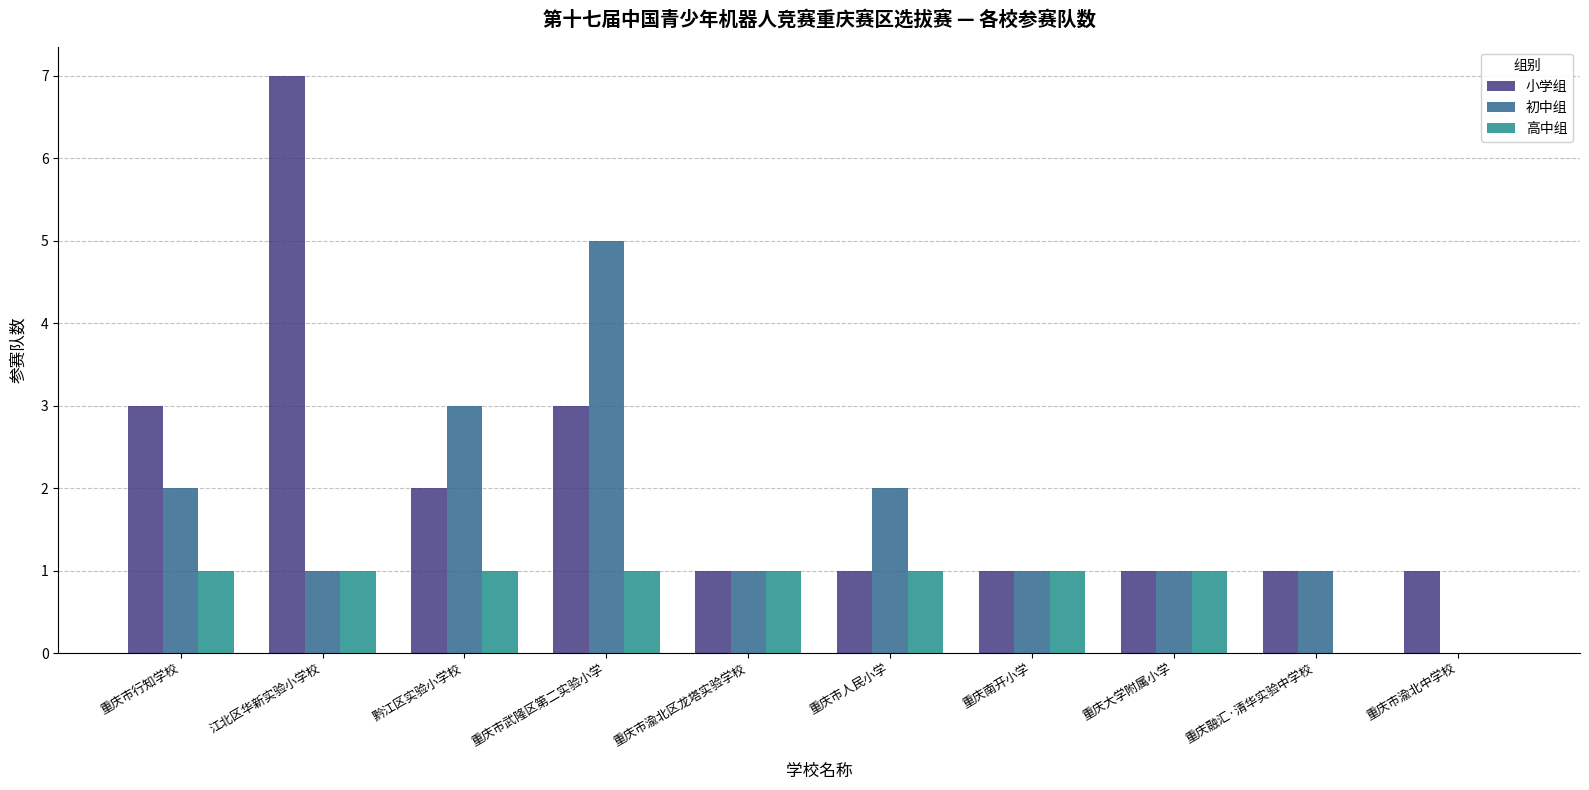

What is the sum of all 小学组 values?

21